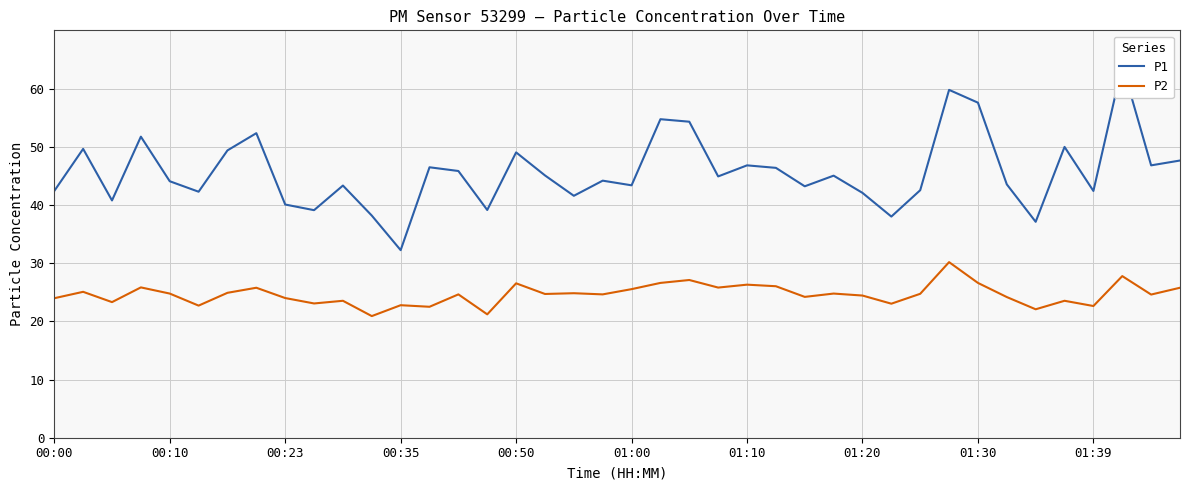

What are all the series names shown in the legend?

P1, P2